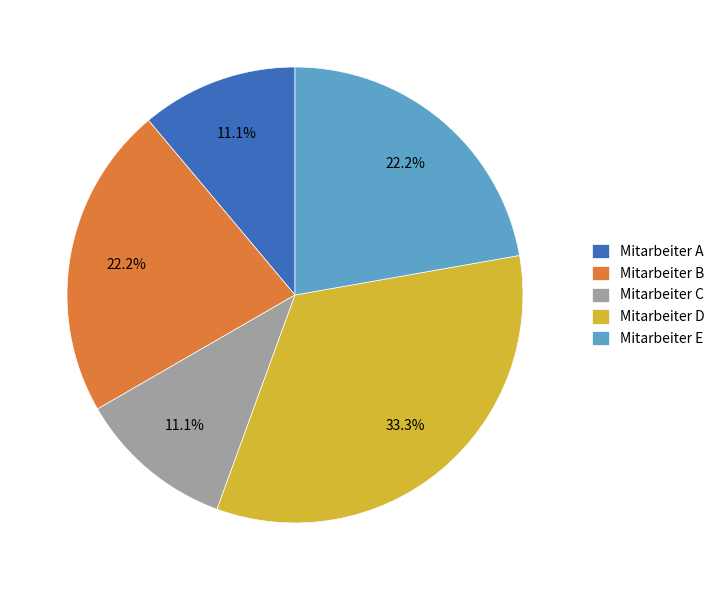

Does Mitarbeiter D account for over 50% of the chart?

No